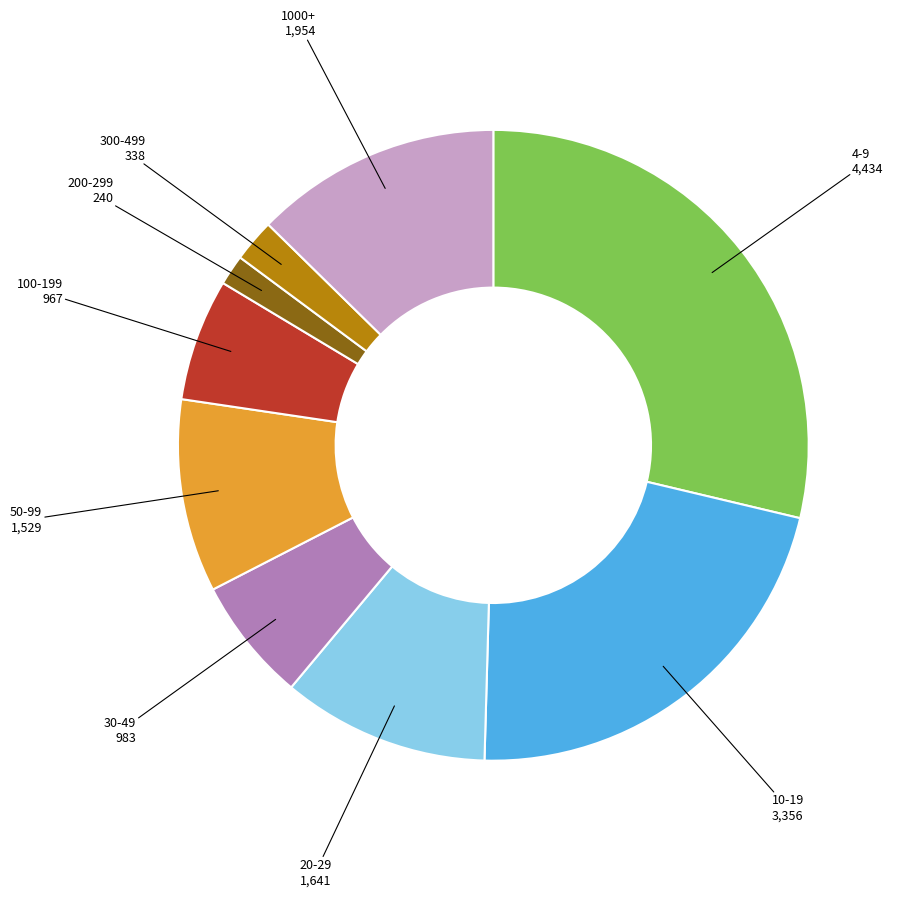

Is there a majority slice in this chart?

No